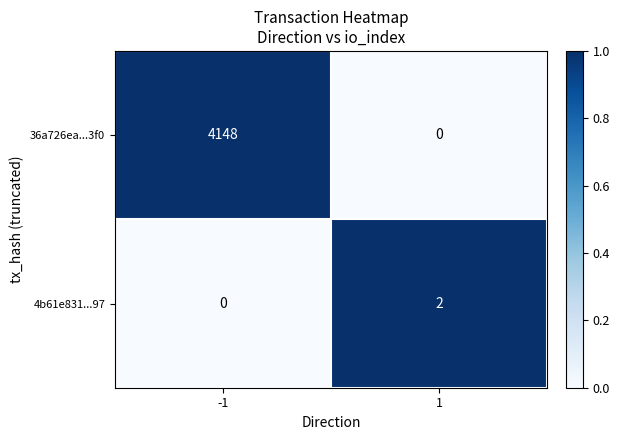

Rank the categories by 36a726ea...3f0 value from lowest to highest.

1, -1